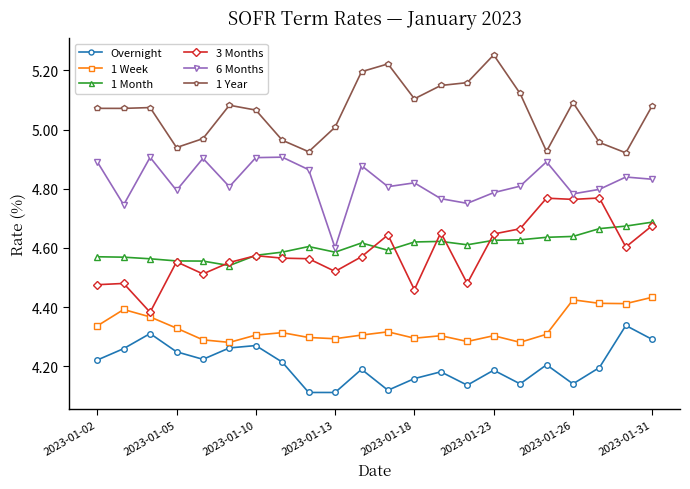

Rank the series by their maximum value, from lowest to highest.

Overnight, 1 Week, 1 Month, 3 Months, 6 Months, 1 Year